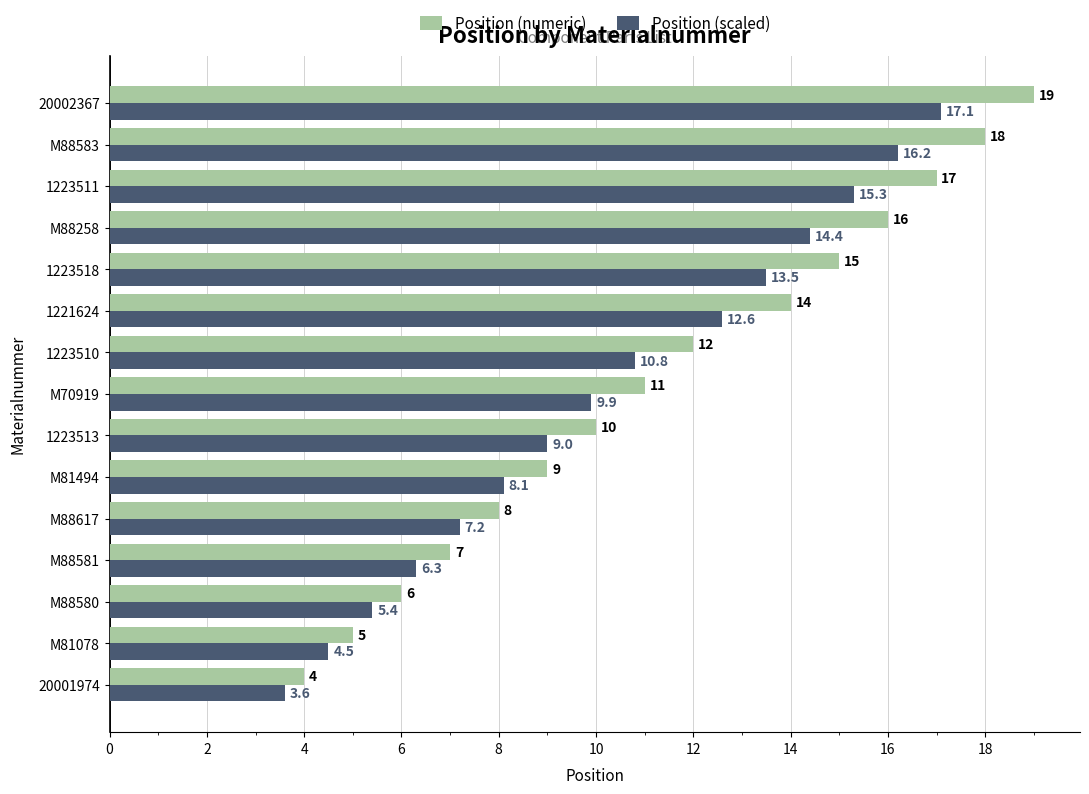

Which series has the largest total across all categories?

Position (numeric)